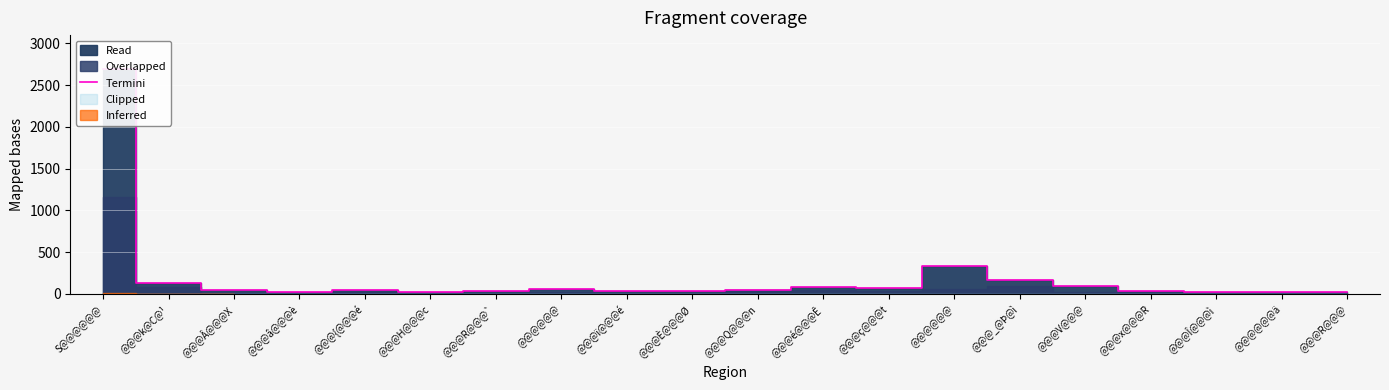

What is the change in value from @@@È@@@Ø to @@@_@Þ@ì?

+138